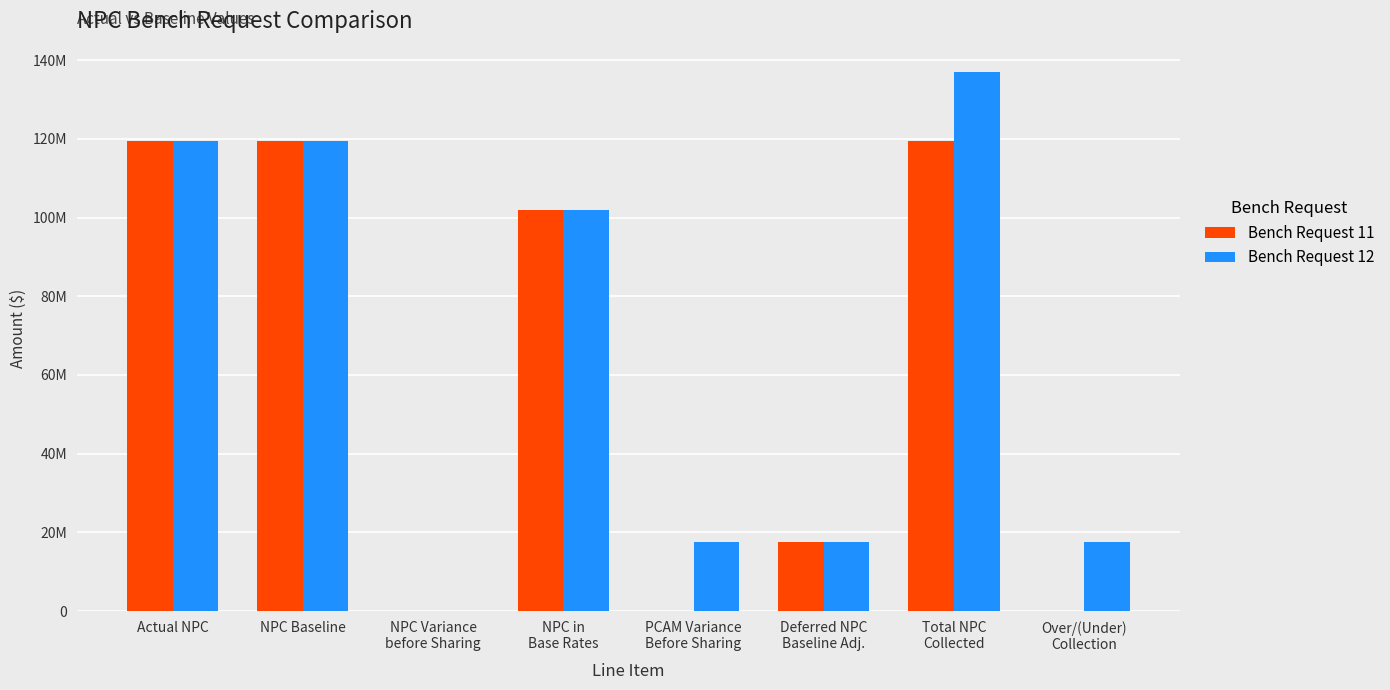

What is the label of the 2nd bar from the right?

Total NPC
Collected